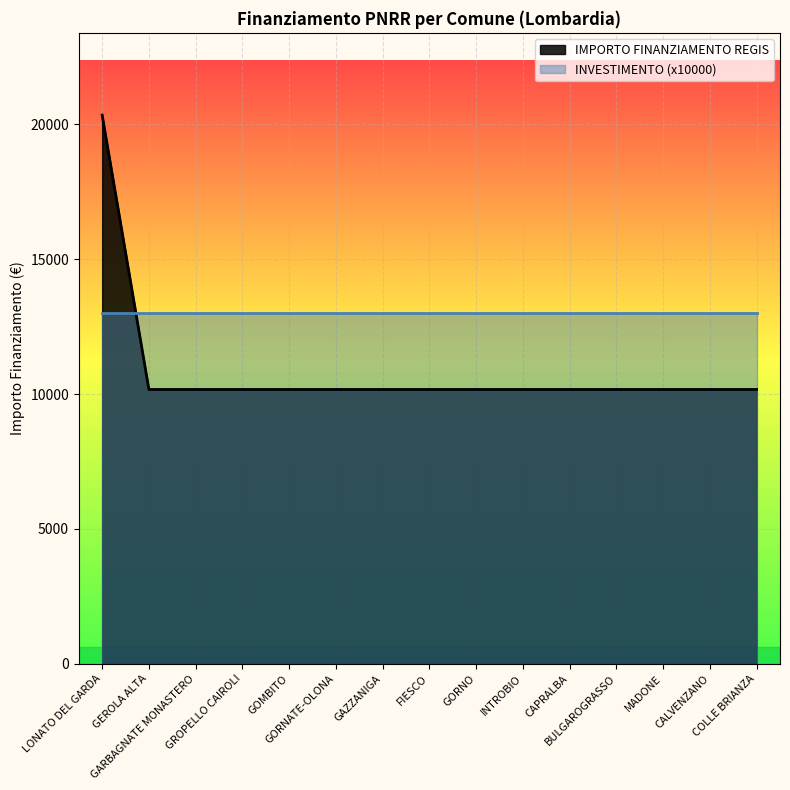

Which has a higher value, GEROLA ALTA or GAZZANIGA?

GEROLA ALTA